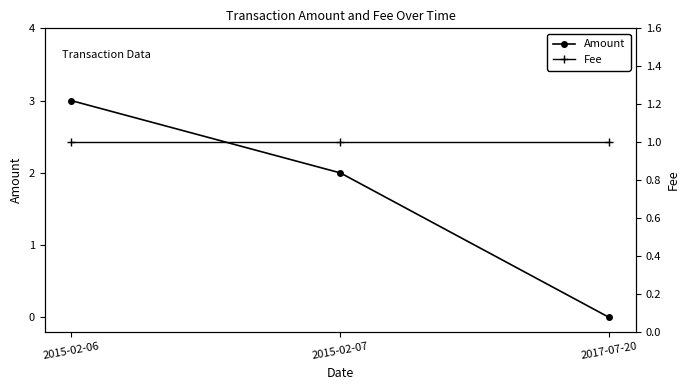

What is the value of the Amount point at the 2nd from the left?

2